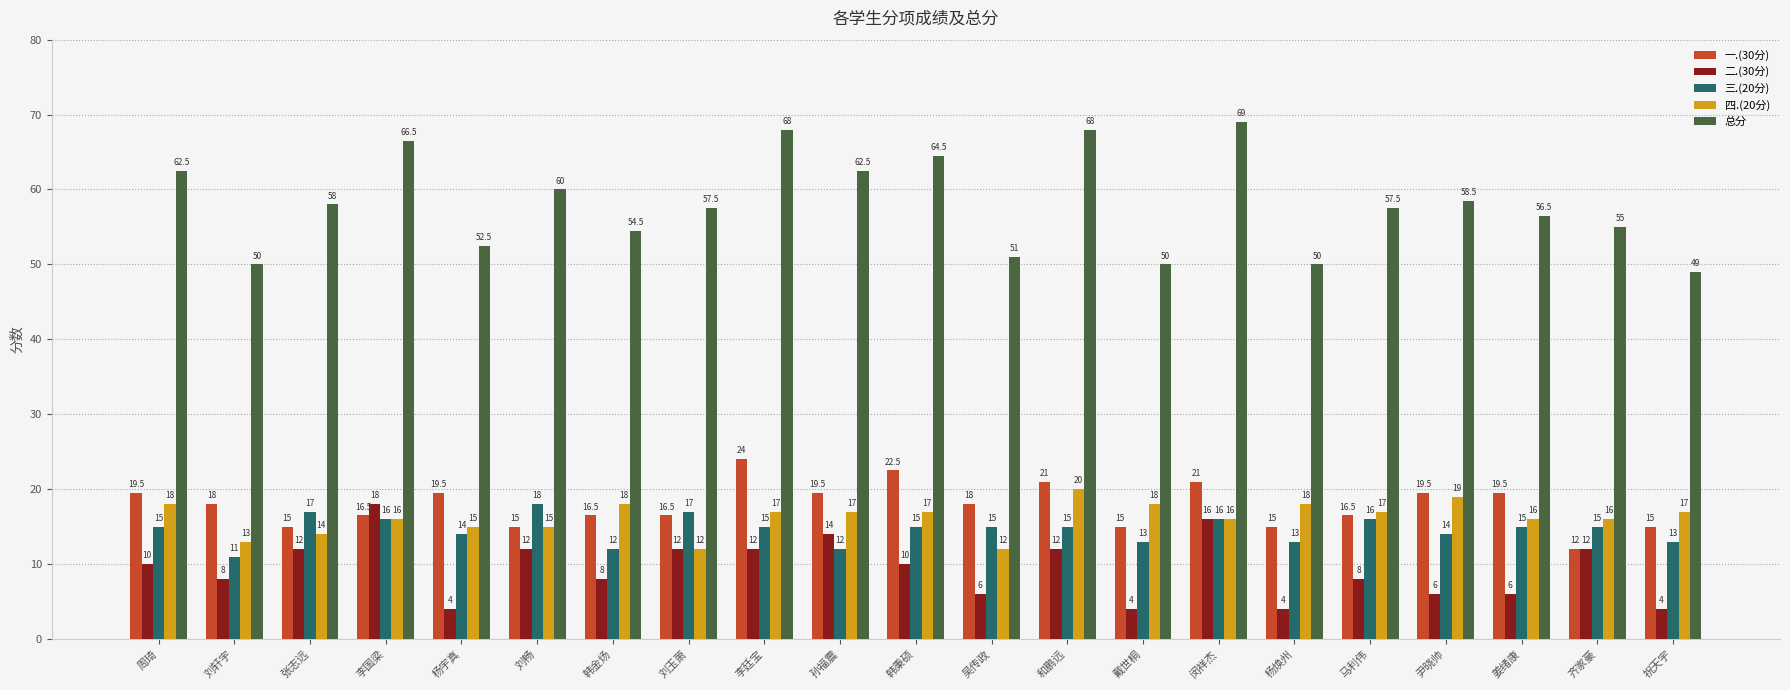

Between 韩金炀 and 杨焕州, which series saw the biggest shift?

总分